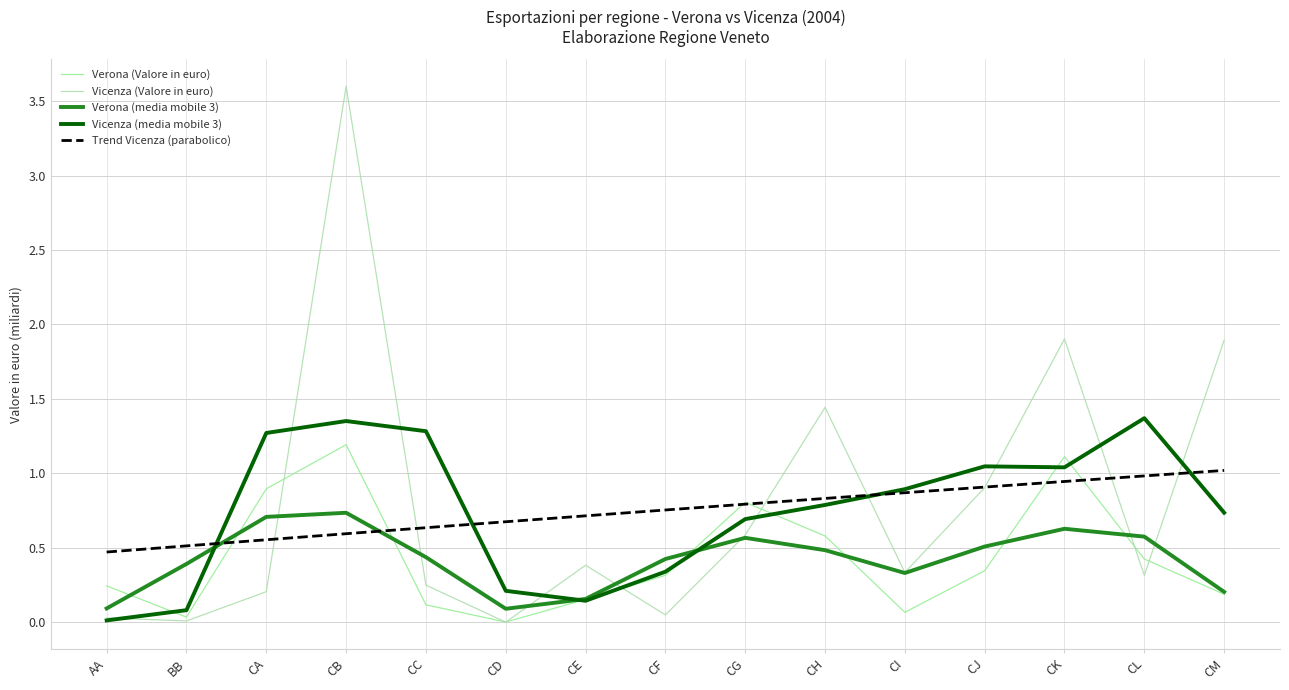

Which series changed the most between CC and CJ?

Vicenza (Valore in euro)